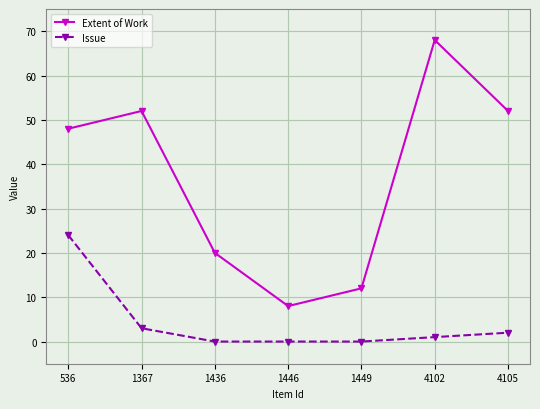

Rank the series at 1367 from highest to lowest value.

Extent of Work, Issue